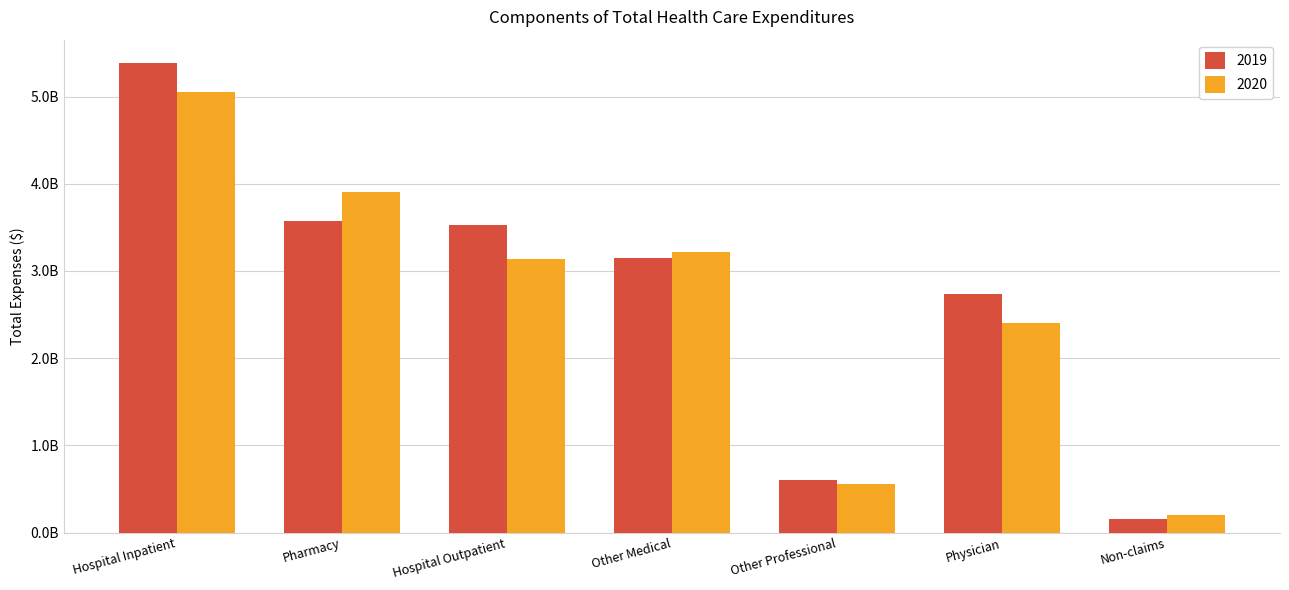

What are all the series names shown in the legend?

2019, 2020